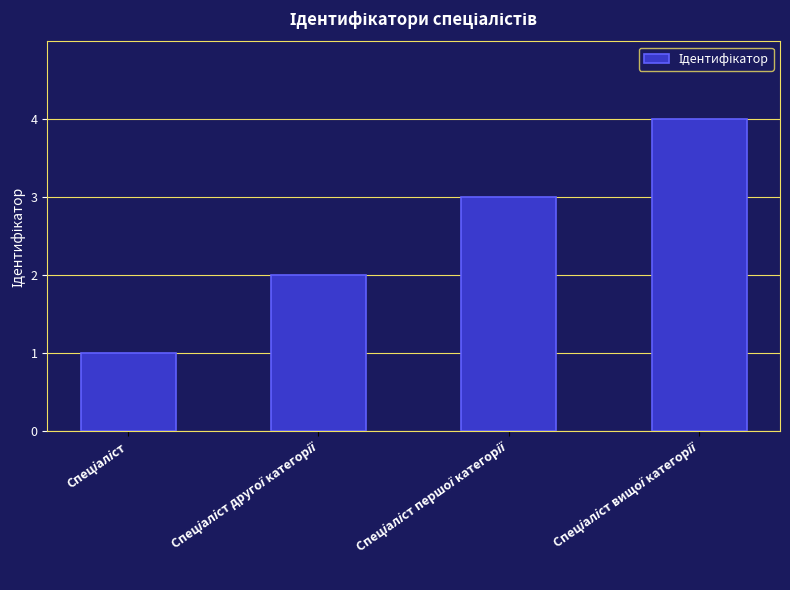

What is the difference between the maximum and minimum values?

3